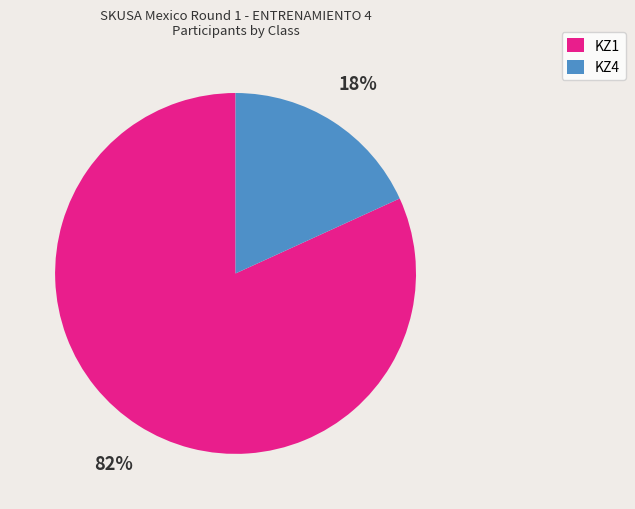

The KZ4 slice represents 30% of the pie. True or false?

False